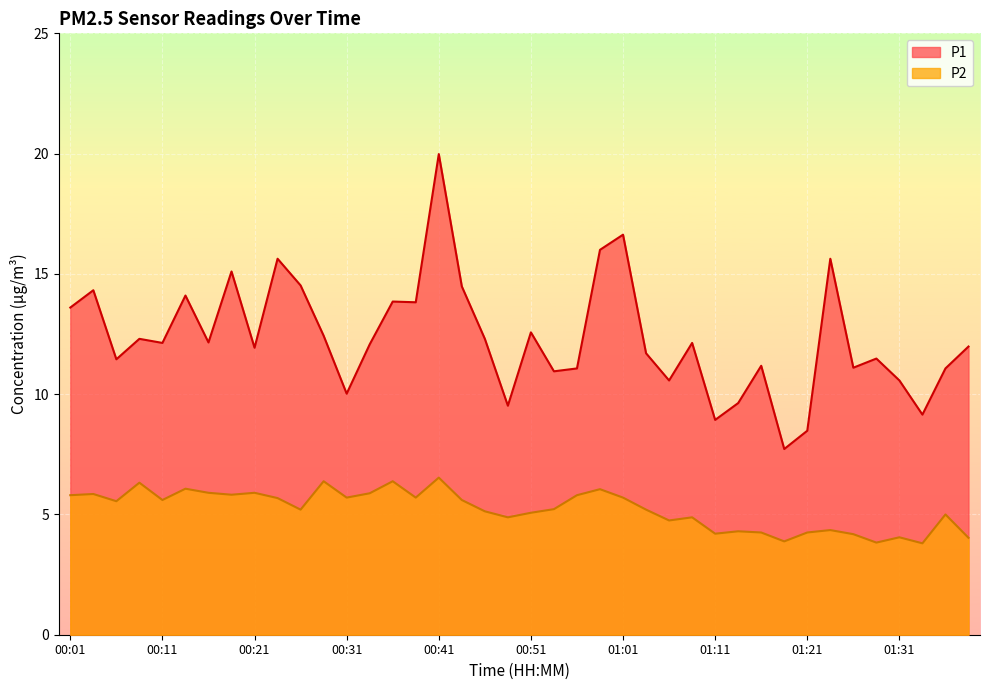

At how many categories does at least one series exceed 6?

40